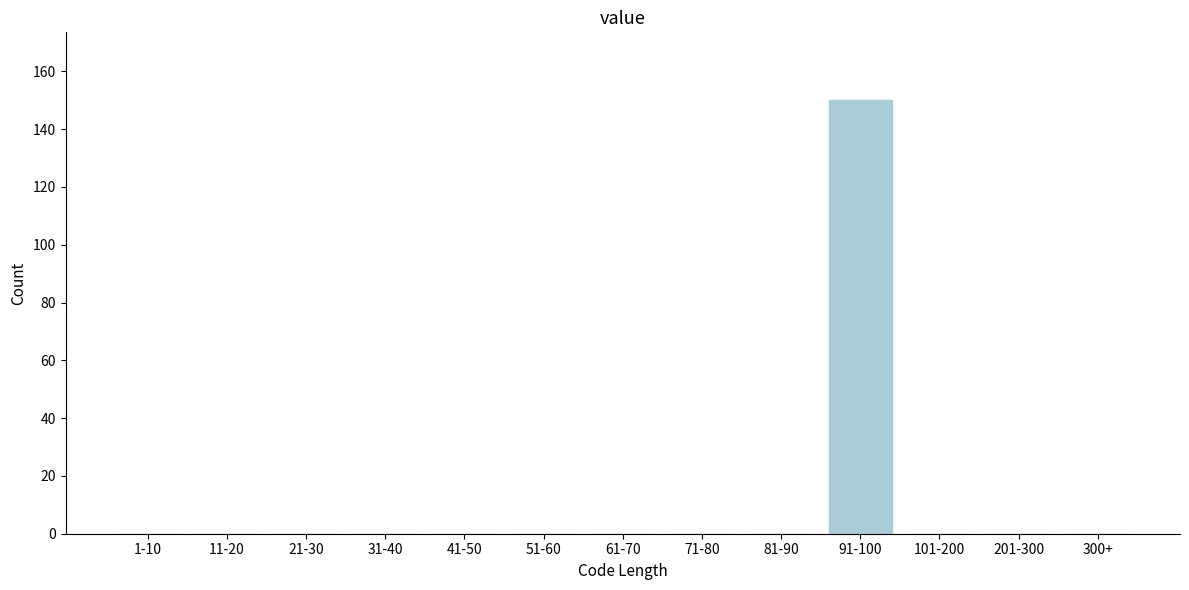

Reading left to right, what are all the values shown in this chart?

1-10=0	11-20=0	21-30=0	31-40=0	41-50=0	51-60=0	61-70=0	71-80=0	81-90=0	91-100=150	101-200=0	201-300=0	300+=0